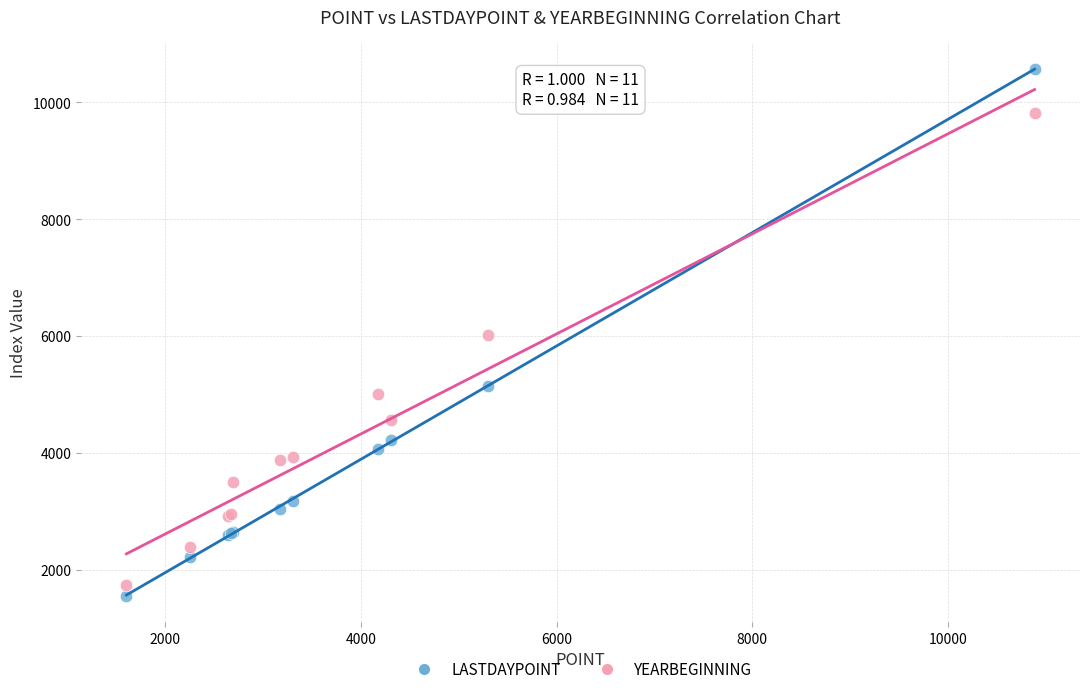

What is the X range (max minus min) for the scatter plot?

9285.9